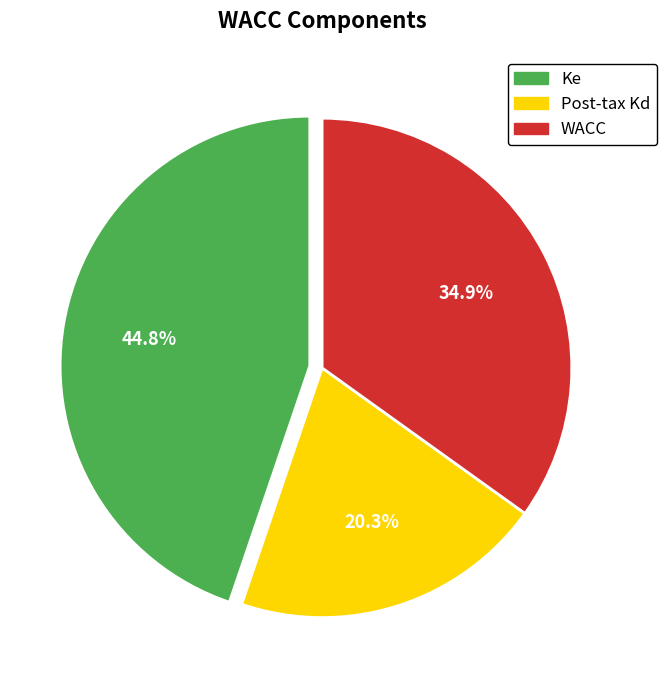

The Post-tax Kd slice represents 30% of the pie. True or false?

False